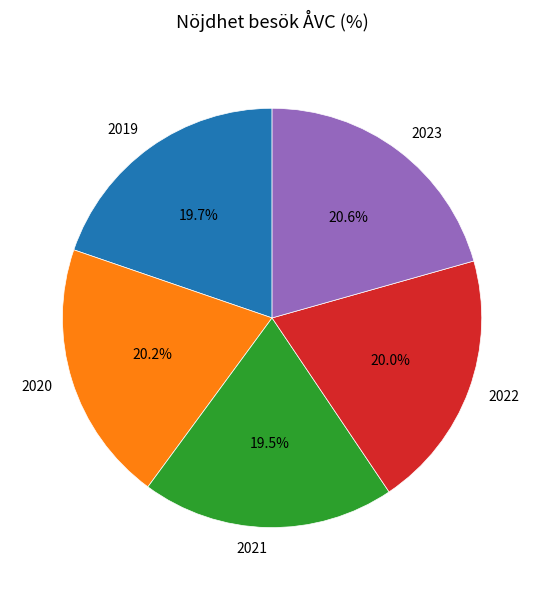

How many segments does this pie chart have?

5